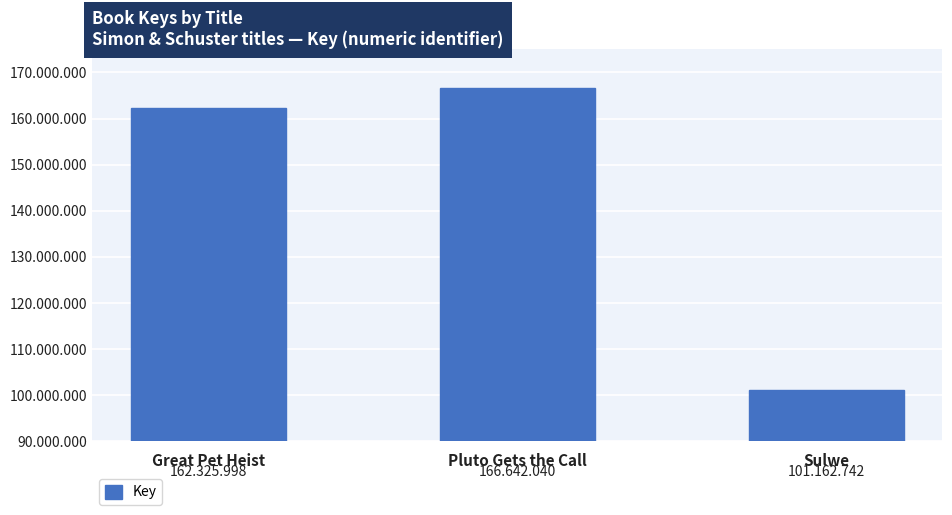

Reading right to left, list all the values displayed in this chart.

Sulwe=101162742	Pluto Gets the Call=166642040	Great Pet Heist=162325998